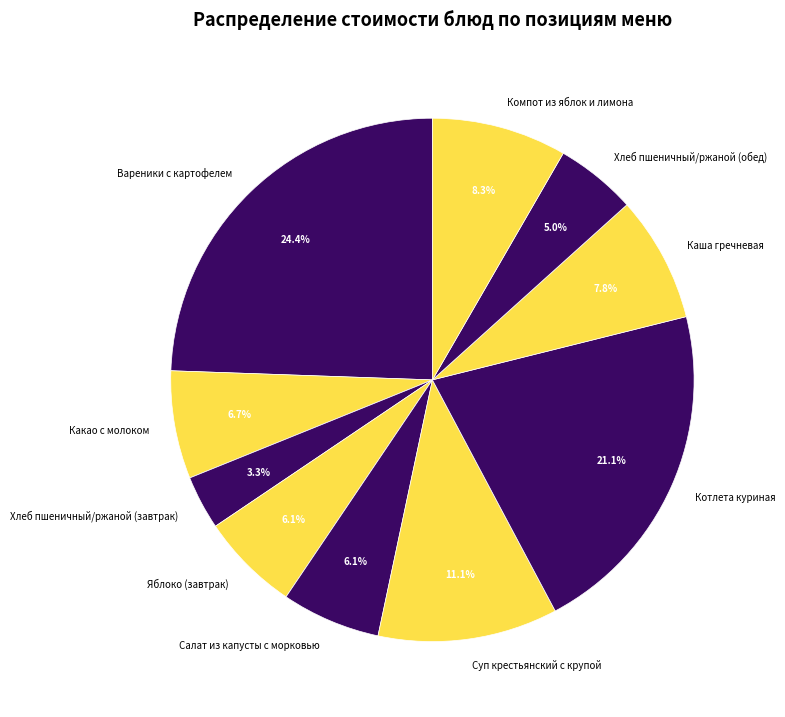

Which has a higher value, Хлеб пшеничный/ржаной (завтрак) or Вареники с картофелем?

Вареники с картофелем